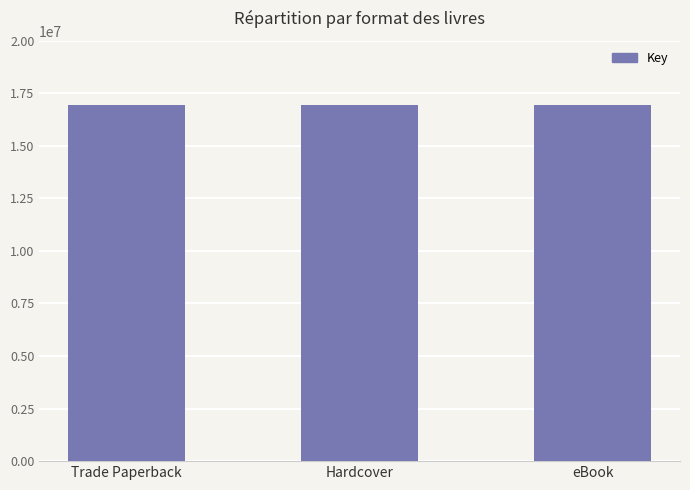

What is the minimum value shown in the chart?

16951400